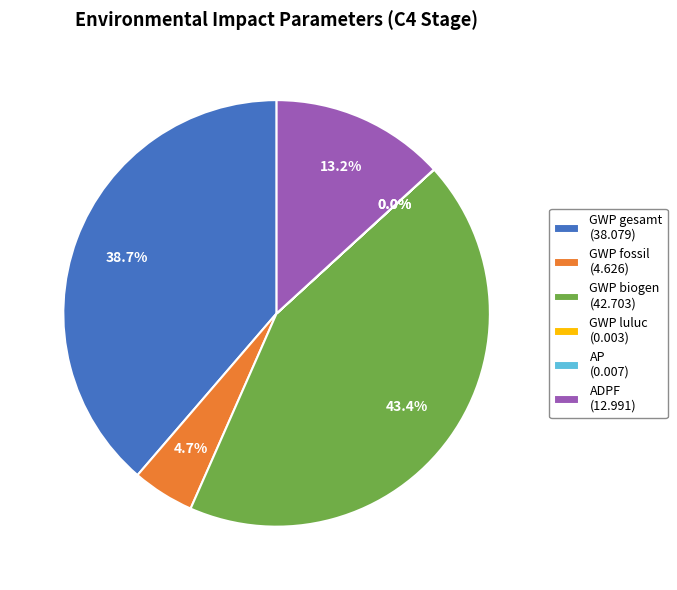

Is it true that GWP gesamt is 39% of the pie?

True